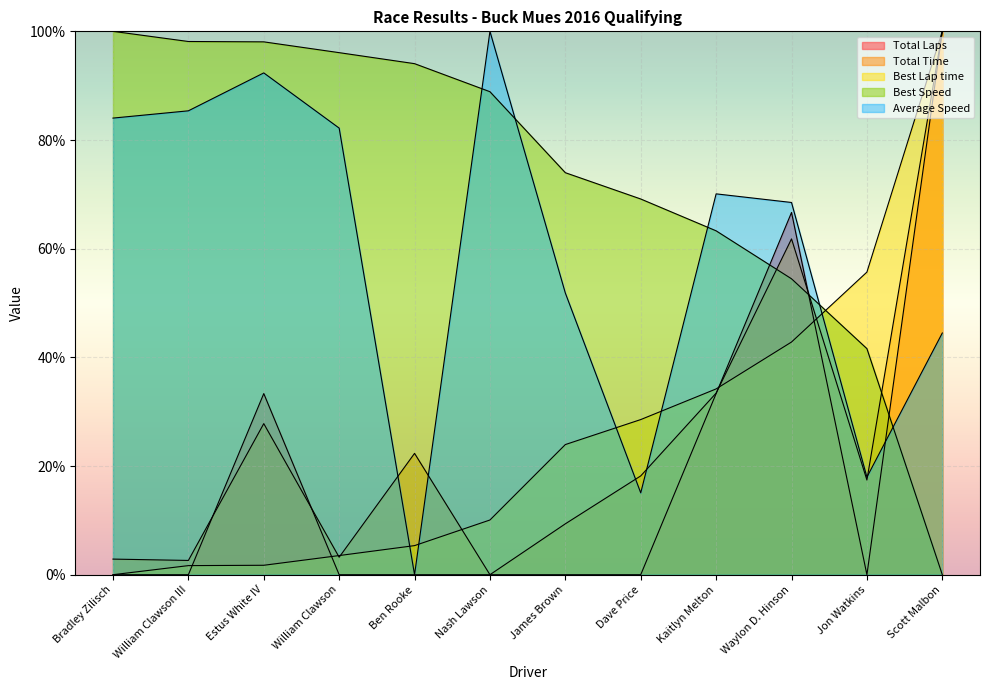

Where do Total Laps and Best Speed first cross each other?

Kaitlyn Melton and Waylon D. Hinson